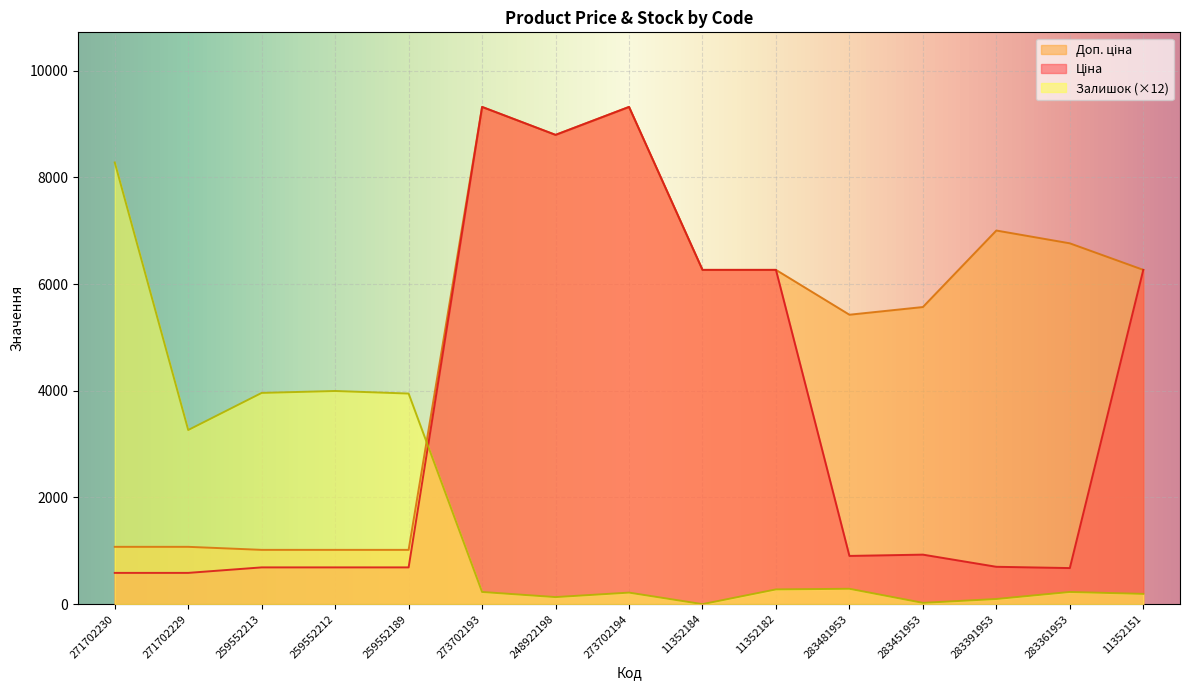

At how many categories does at least one series exceed 3607?

14